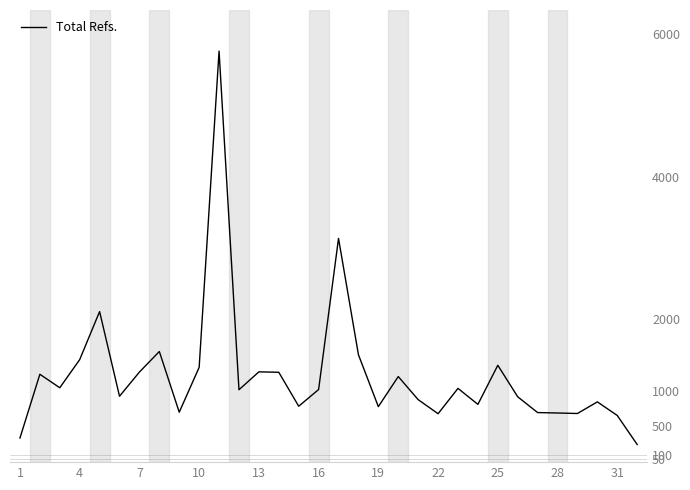

What is the difference between the maximum and minimum values?

5516